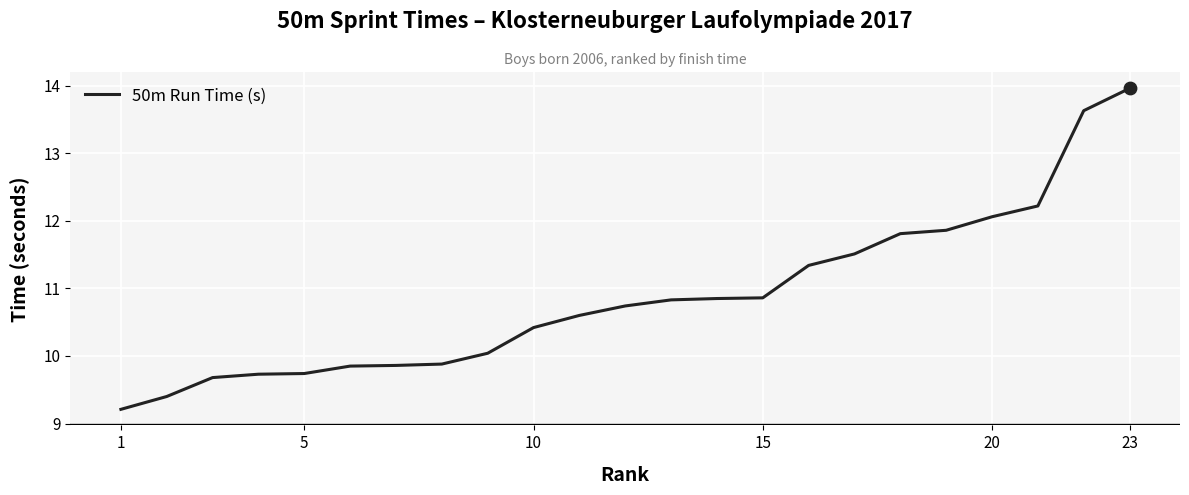

What is the minimum value shown in the chart?

9.2